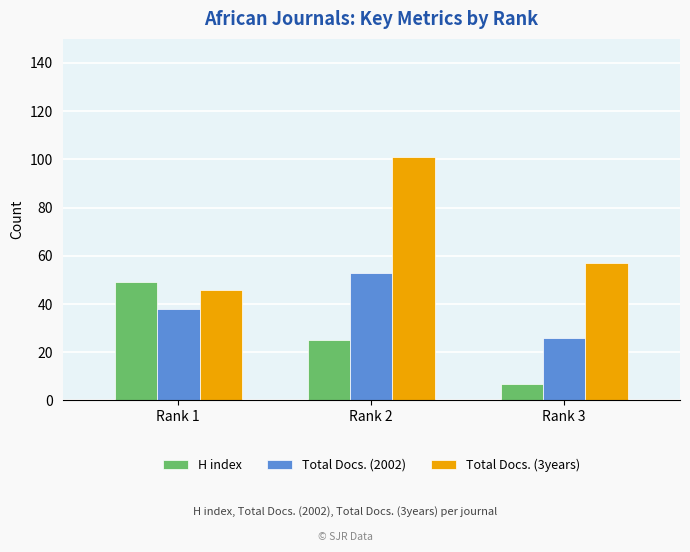

How many H index values are between 7 and 49?

3